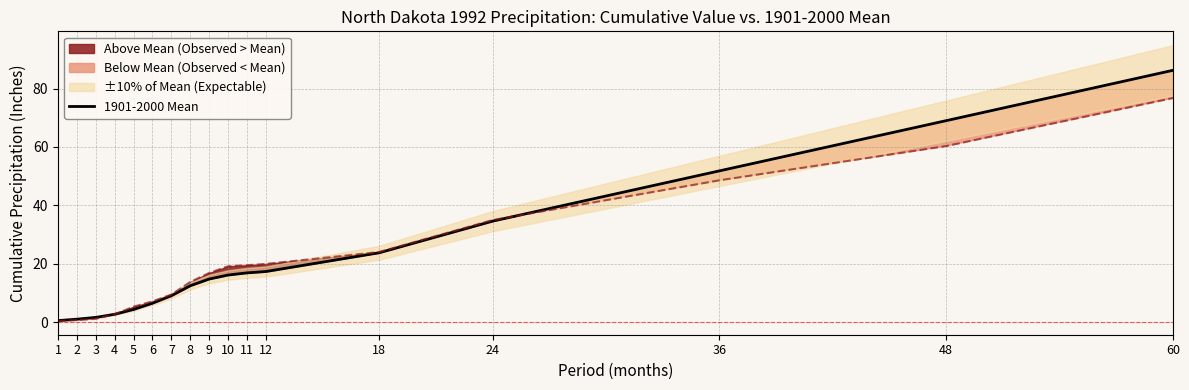

Reading right to left, extract all data points from this chart.

60=86.3	48=69.0	36=51.8	24=34.6	18=23.8	12=17.3	11=16.9	10=16.1	9=14.7	8=12.4	7=9.0	6=6.5	5=4.3	4=2.7	3=1.6	2=1.0	1=0.5